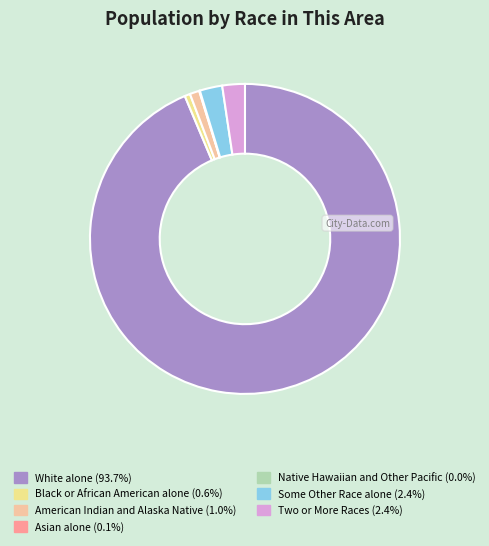

True or false: American Indian and Alaska Native accounts for 11% of the total.

False